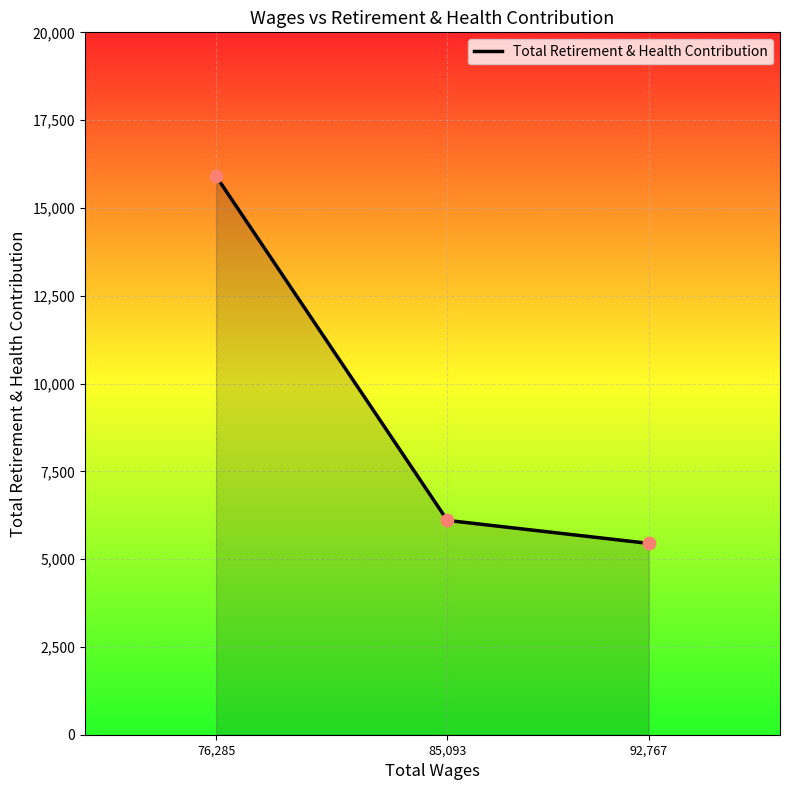

Which has a higher value, 85,093 or 76,285?

76,285